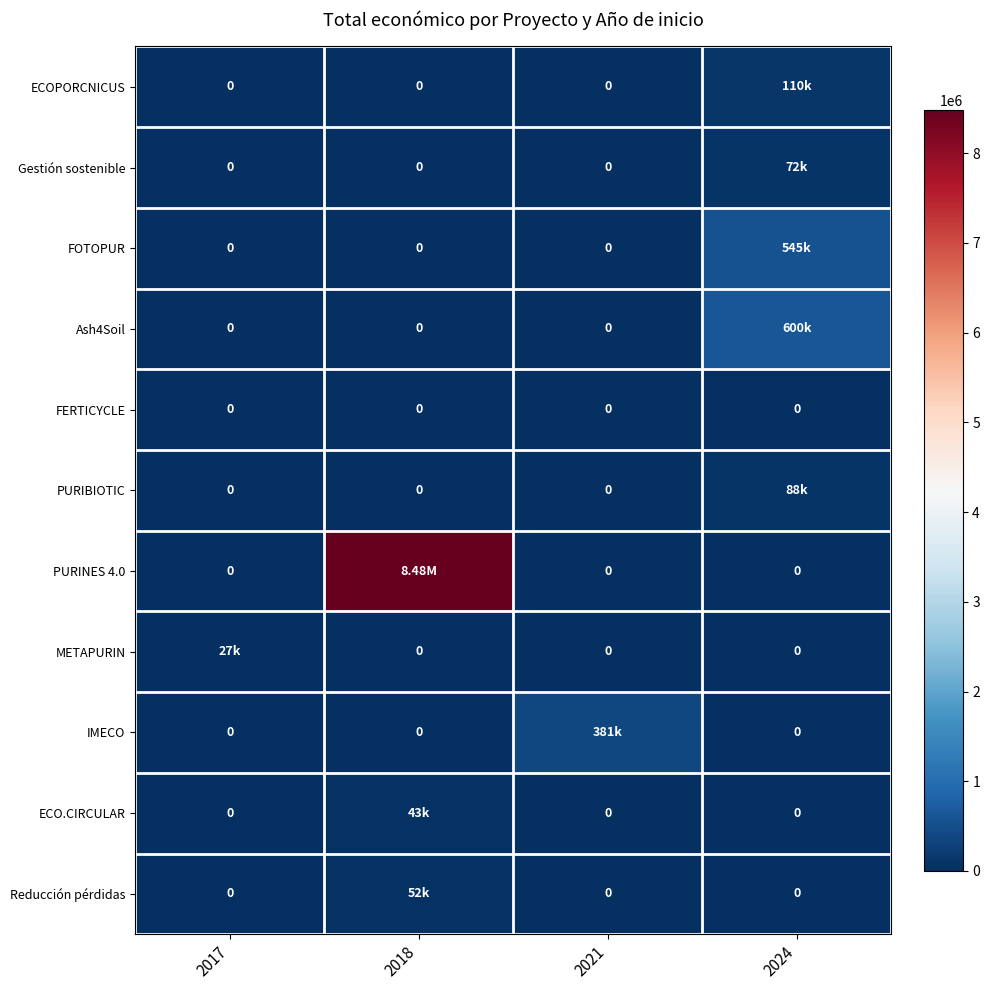

Which series has the largest range (max minus min)?

PURINES 4.0